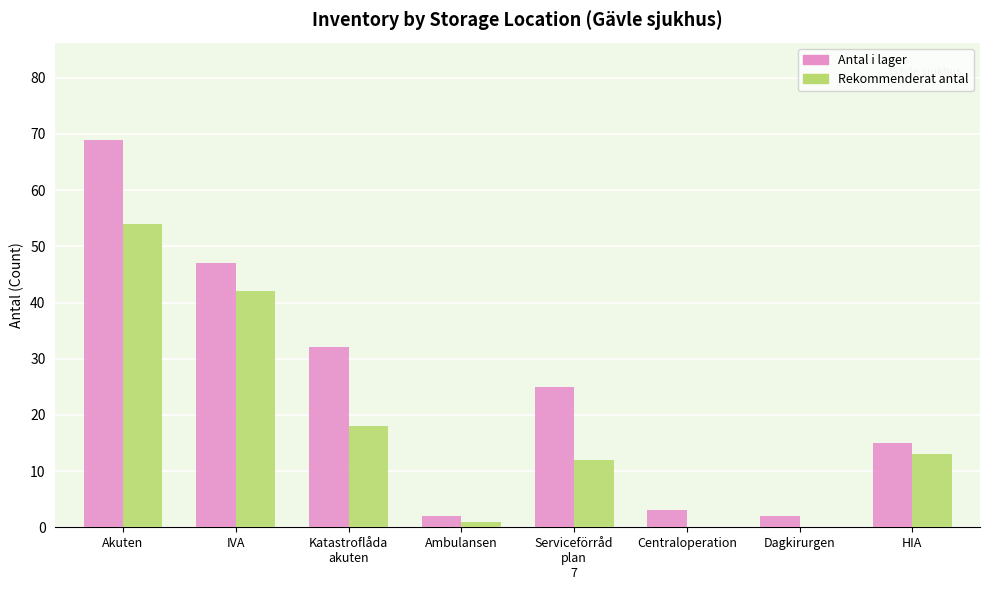

What is the sum of the Antal i lager values at Centraloperation and Ambulansen?

5